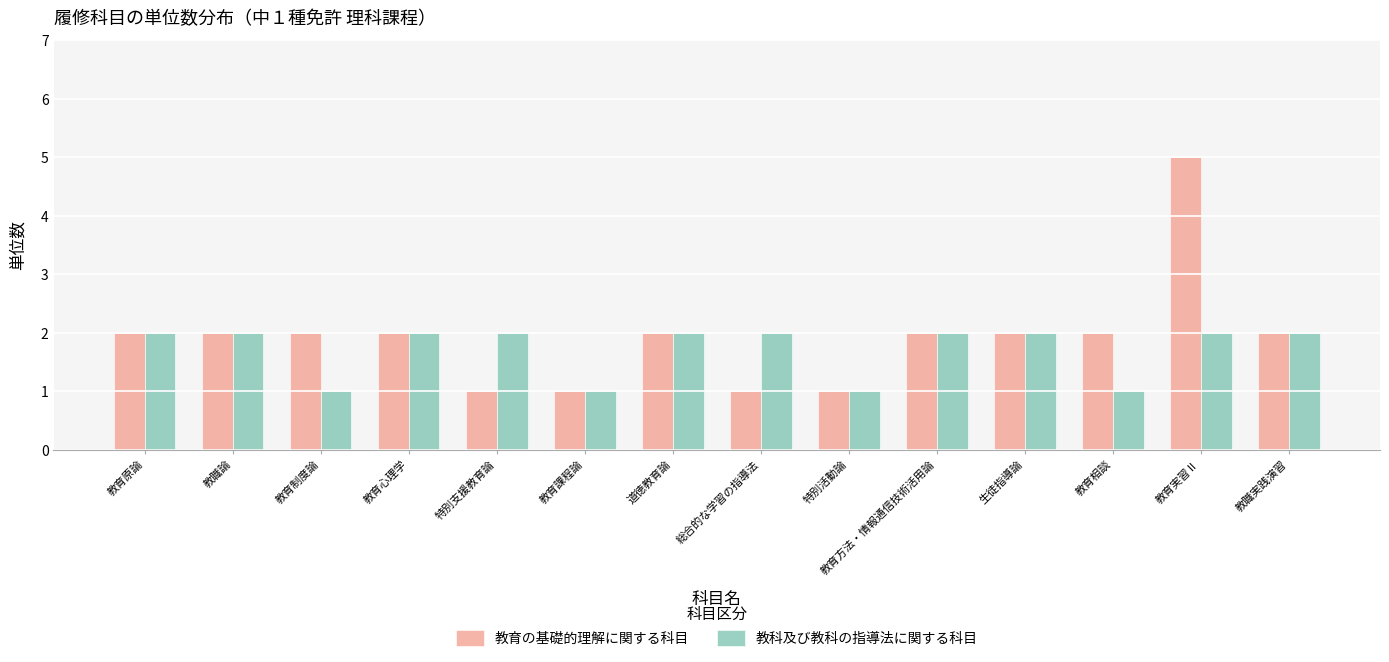

True or false: 教育の基礎的理解に関する科目 has a value of 7 at 教育実習Ⅱ.

False